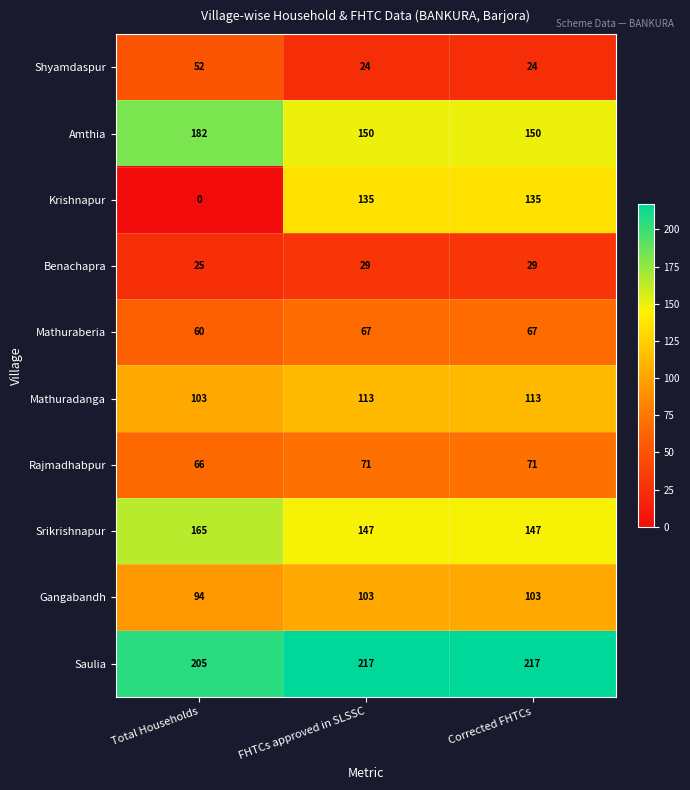

The Mathuraberia series shows 30 at Corrected FHTCs. True or false?

False